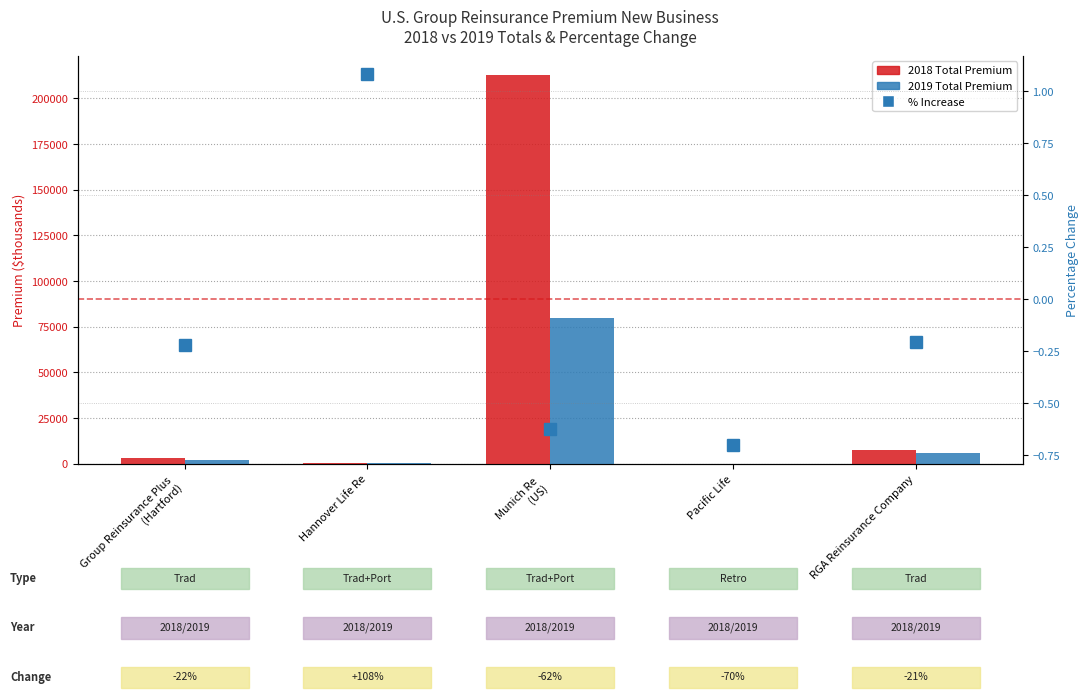

What is the sum of all % Increase values?

-0.7